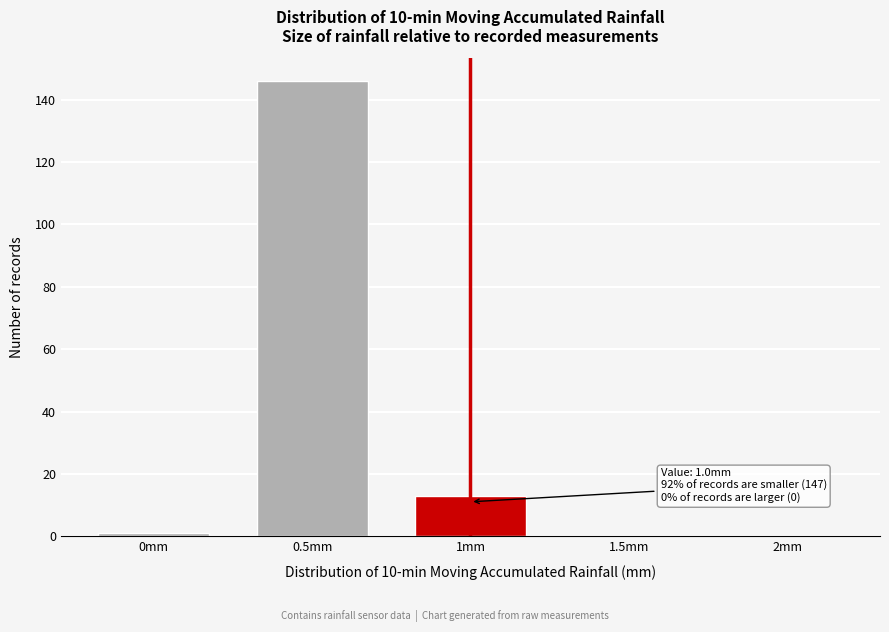

Reading right to left, extract all data points from this chart.

2mm=0	1.5mm=0	1mm=13	0.5mm=146	0mm=1